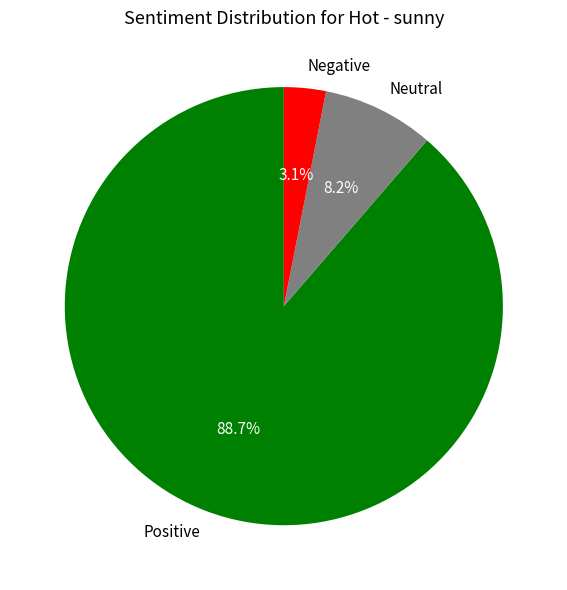

Approximately how many times larger is the value at Negative compared to Neutral?

0.4